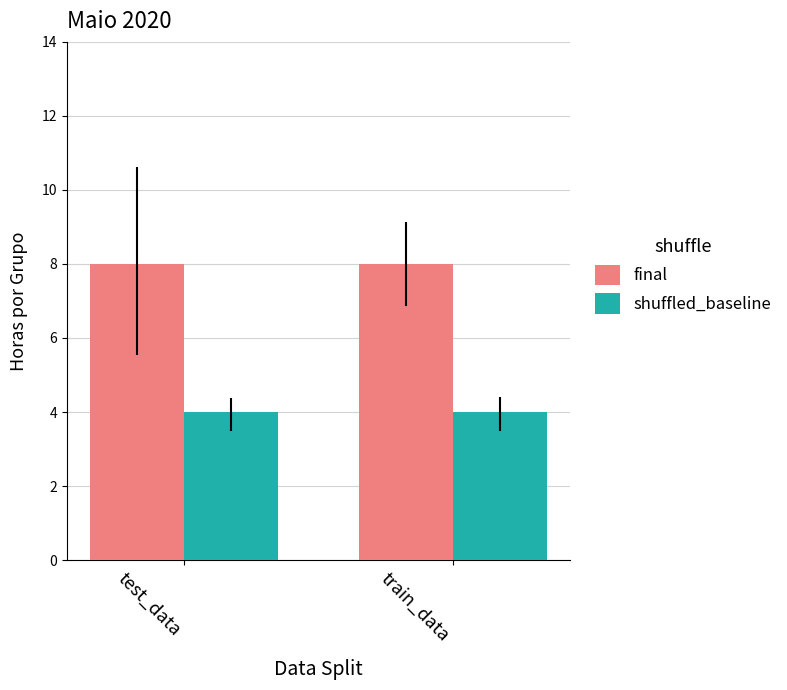

At test_data, list the series in order from largest to smallest.

final, shuffled_baseline